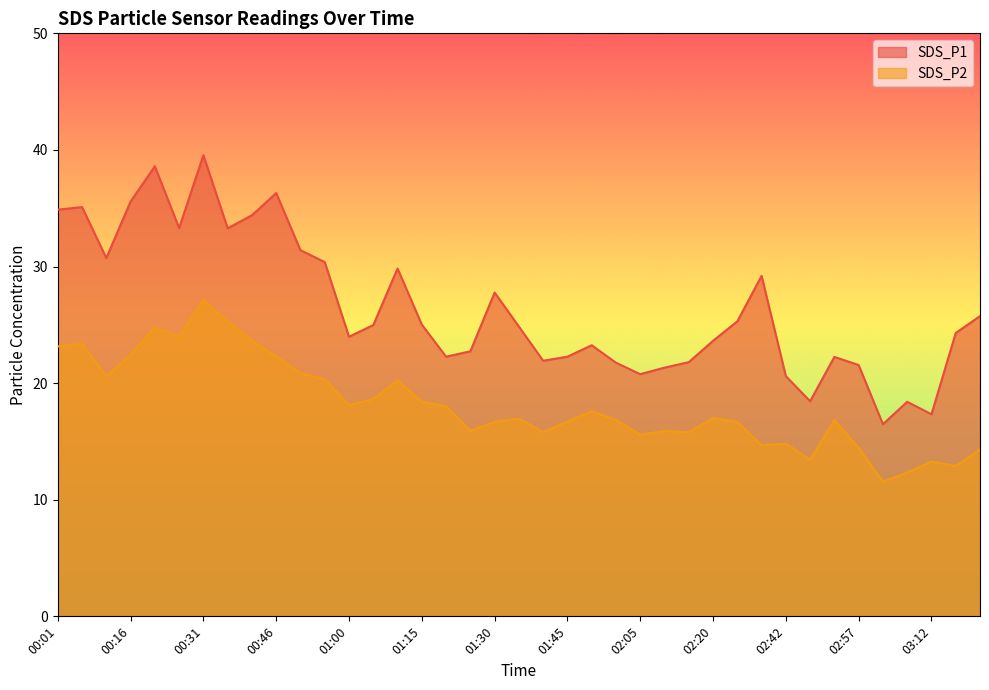

How many data points does each series have?

39